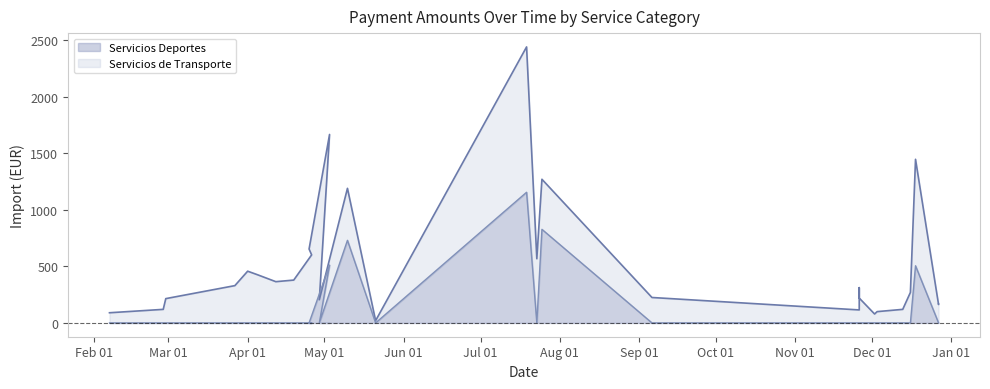

Is it true that the value at 20 is 756.3?

False